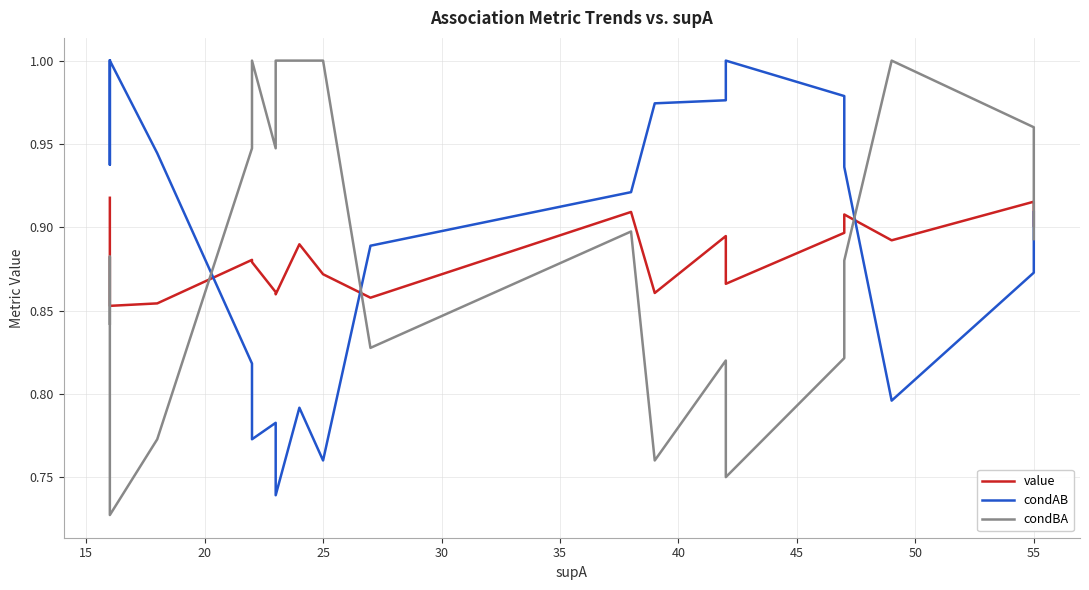

In condBA, how many points are lower than both neighbors (excluding endpoints)?

5